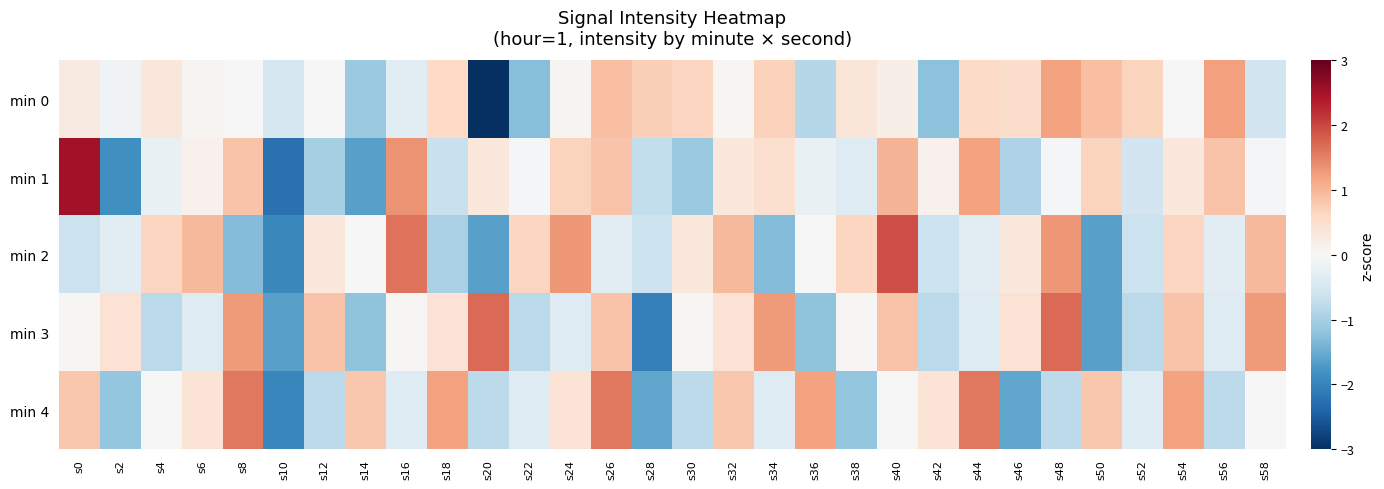

Reading left to right, transcribe all the data shown in this chart.

min 0: s0=0.3	s2=-0.1	s4=0.3	s6=0.1	s8=0.0	s10=-0.5	s12=-0.0	s14=-1.1	s16=-0.3	s18=0.6	s20=-4.0	s22=-1.3	s24=0.1	s26=0.9	s28=0.7	s30=0.6	s32=0.0	s34=0.7	s36=-0.8	s38=0.4	s40=0.2	s42=-1.2	s44=0.6	s46=0.5	s48=1.2	s50=0.9	s52=0.7	s54=0.0	s56=1.2	s58=-0.6
min 1: s0=2.5	s2=-1.8	s4=-0.2	s6=0.1	s8=0.8	s10=-2.2	s12=-1.0	s14=-1.6	s16=1.4	s18=-0.7	s20=0.3	s22=-0.0	s24=0.7	s26=0.8	s28=-0.7	s30=-1.1	s32=0.3	s34=0.5	s36=-0.2	s38=-0.4	s40=1.0	s42=0.1	s44=1.2	s46=-0.9	s48=-0.0	s50=0.7	s52=-0.6	s54=0.3	s56=0.8	s58=-0.0
min 2: s0=-0.6	s2=-0.3	s4=0.6	s6=1.0	s8=-1.3	s10=-1.9	s12=0.3	s14=0.0	s16=1.6	s18=-1.0	s20=-1.6	s22=0.6	s24=1.3	s26=-0.3	s28=-0.6	s30=0.3	s32=1.0	s34=-1.3	s36=0.0	s38=0.6	s40=1.9	s42=-0.6	s44=-0.3	s46=0.3	s48=1.3	s50=-1.6	s52=-0.6	s54=0.6	s56=-0.3	s58=1.0
min 3: s0=0.0	s2=0.4	s4=-0.8	s6=-0.4	s8=1.3	s10=-1.6	s12=0.9	s14=-1.2	s16=0.0	s18=0.4	s20=1.7	s22=-0.8	s24=-0.4	s26=0.9	s28=-2.0	s30=0.0	s32=0.4	s34=1.3	s36=-1.2	s38=0.0	s40=0.9	s42=-0.8	s44=-0.4	s46=0.4	s48=1.7	s50=-1.6	s52=-0.8	s54=0.9	s56=-0.4	s58=1.3
min 4: s0=0.8	s2=-1.2	s4=0.0	s6=0.4	s8=1.6	s10=-2.0	s12=-0.8	s14=0.8	s16=-0.4	s18=1.2	s20=-0.8	s22=-0.4	s24=0.4	s26=1.6	s28=-1.6	s30=-0.8	s32=0.8	s34=-0.4	s36=1.2	s38=-1.2	s40=0.0	s42=0.4	s44=1.6	s46=-1.6	s48=-0.8	s50=0.8	s52=-0.4	s54=1.2	s56=-0.8	s58=0.0